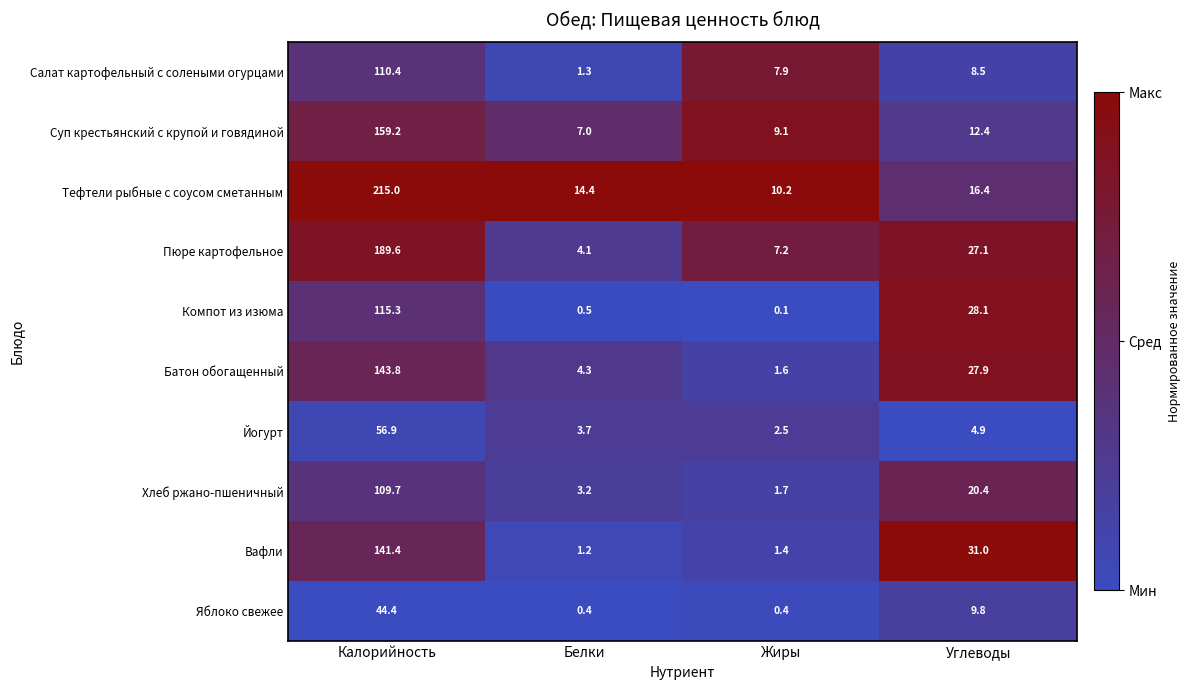

True or false: Пюре картофельное has a value of 254.2 at Калорийность.

False